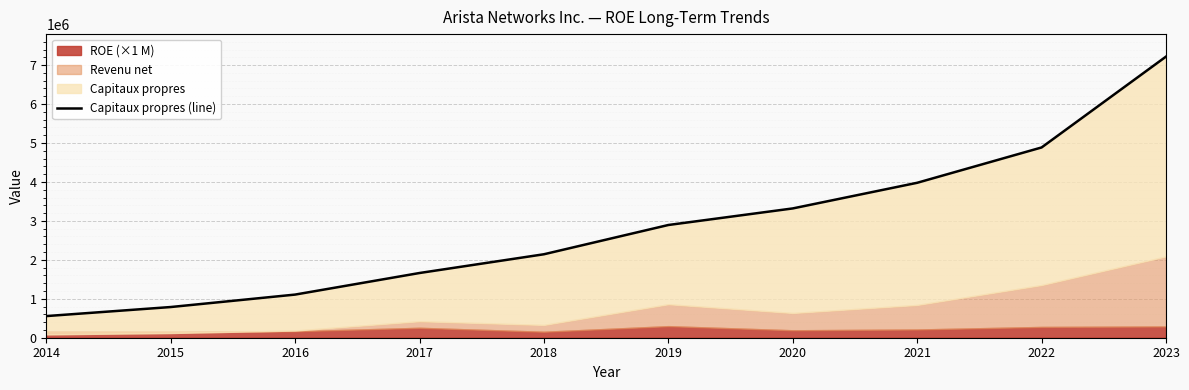

The value at 2017 is 1661914. True or false?

True